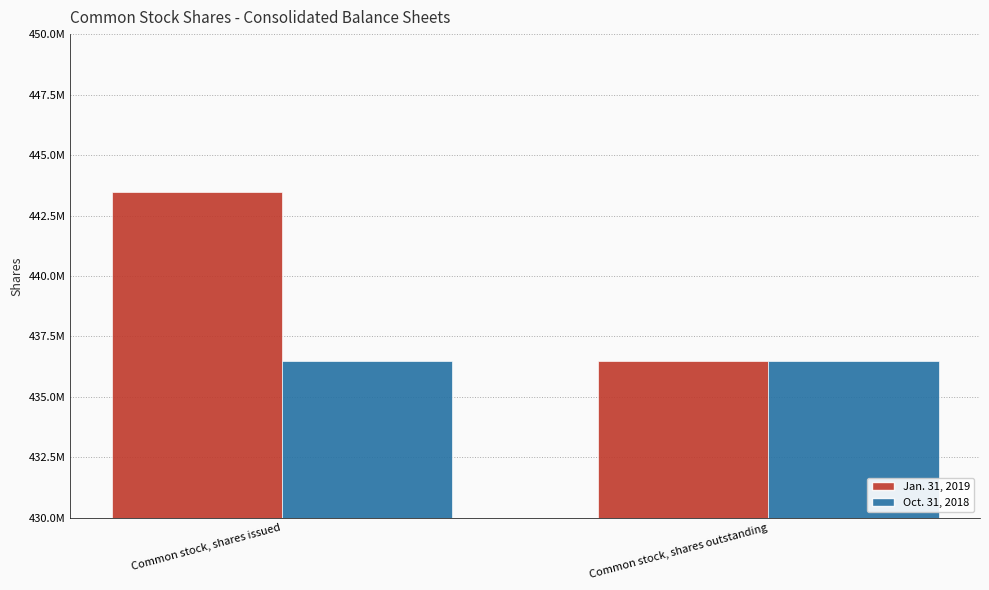

What are all the series names shown in the legend?

Jan. 31, 2019, Oct. 31, 2018